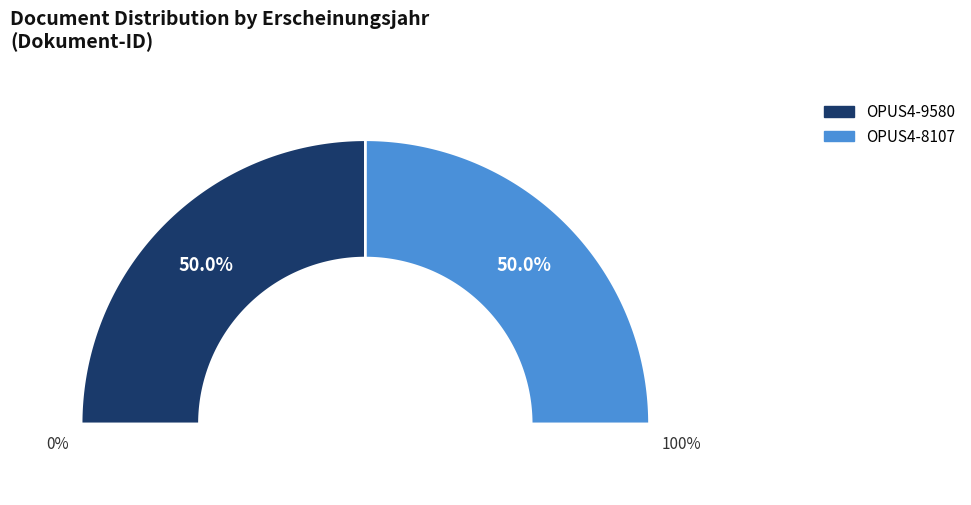

The OPUS4-8107 slice represents 58% of the pie. True or false?

False